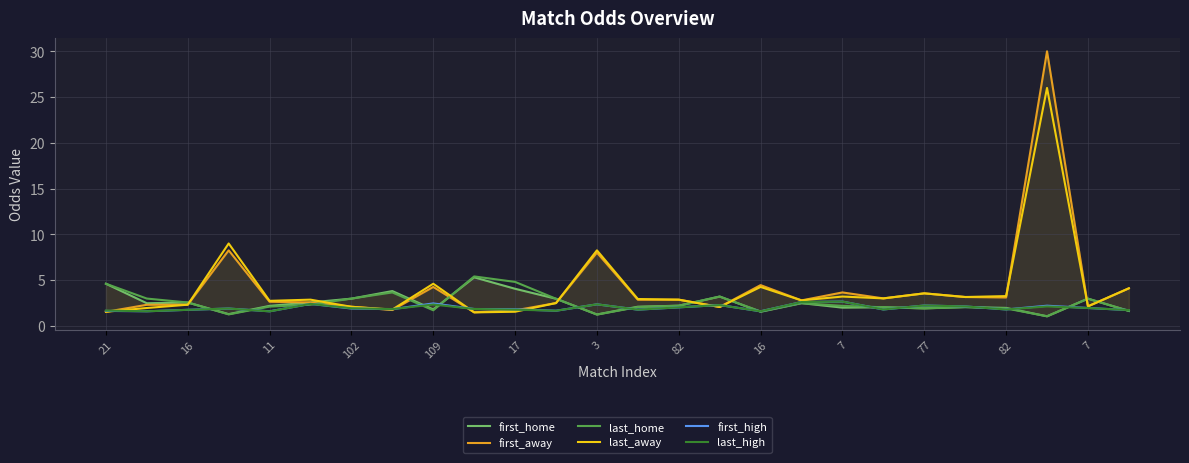

How many times do last_high and last_away cross each other?

7